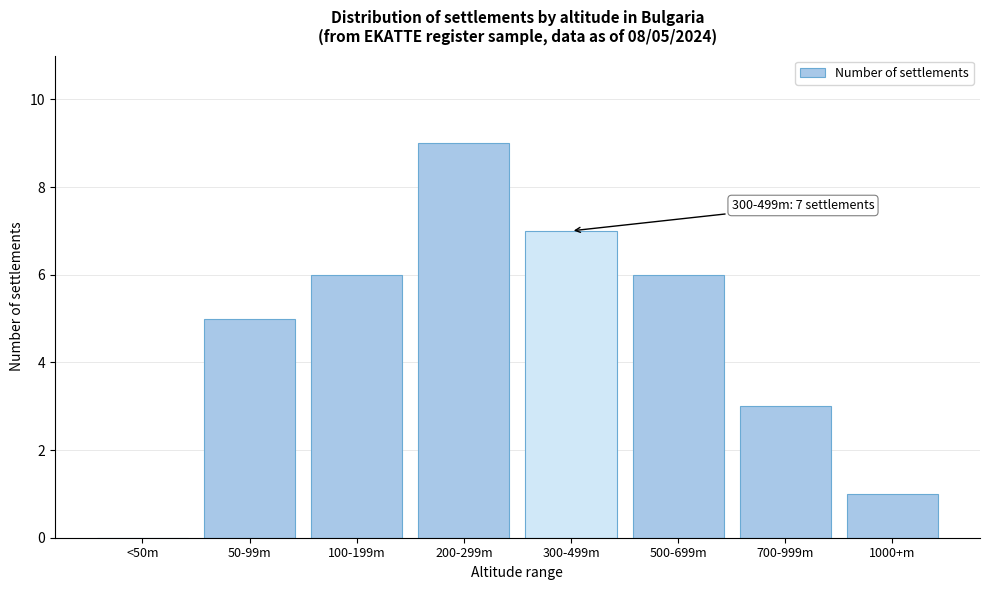

Reading right to left, list all the values displayed in this chart.

1000+m=1	700-999m=3	500-699m=6	300-499m=7	200-299m=9	100-199m=6	50-99m=5	<50m=0